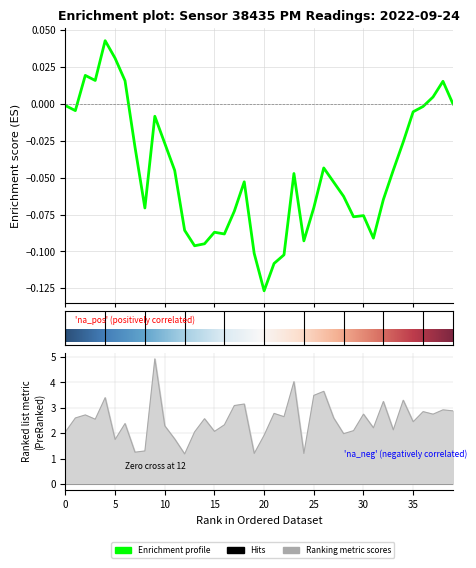

Count the number of data series in this chart.

2